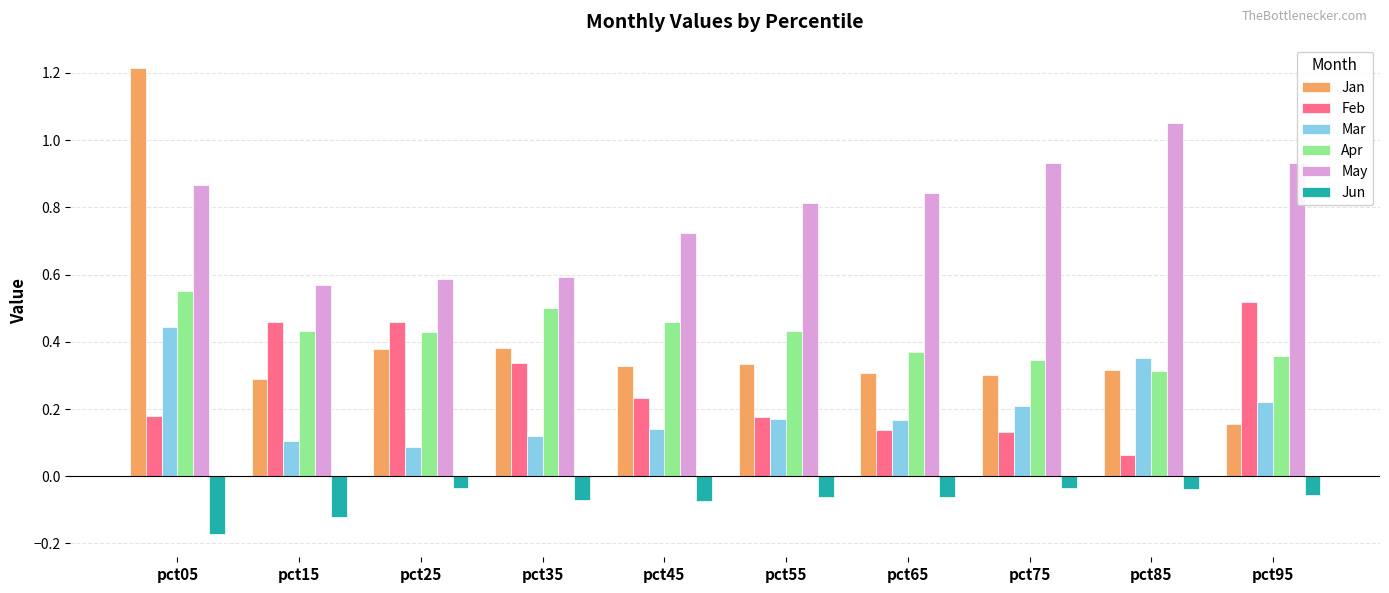

Between pct05 and pct65, which series saw the biggest shift?

Jan